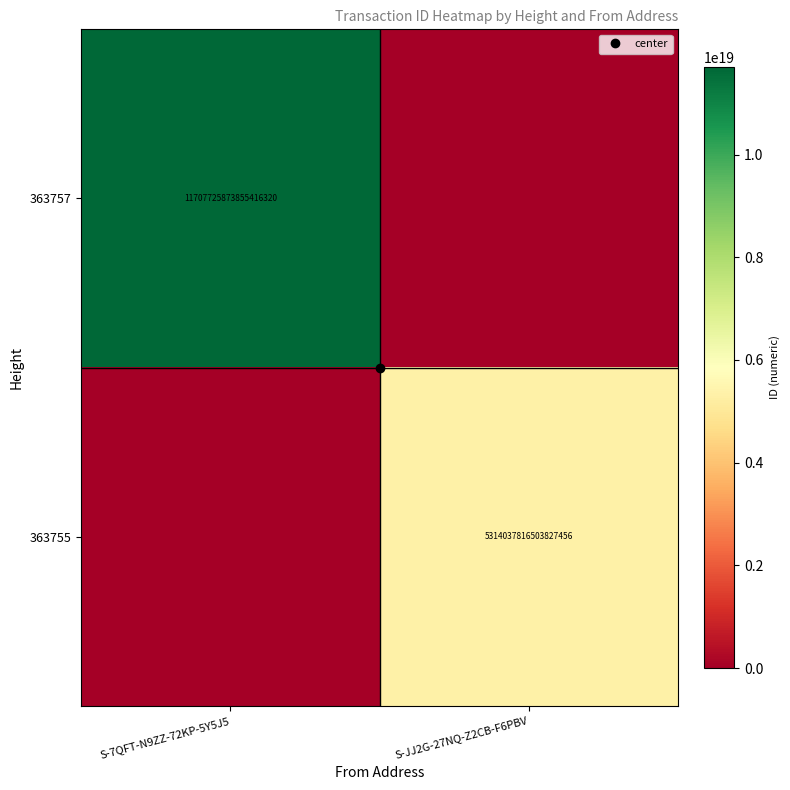

What is the difference between the 363757 values at S-7QFT-N9ZZ-72KP-5Y5J5 and S-JJ2G-27NQ-Z2CB-F6PBV?

11707725873855416320